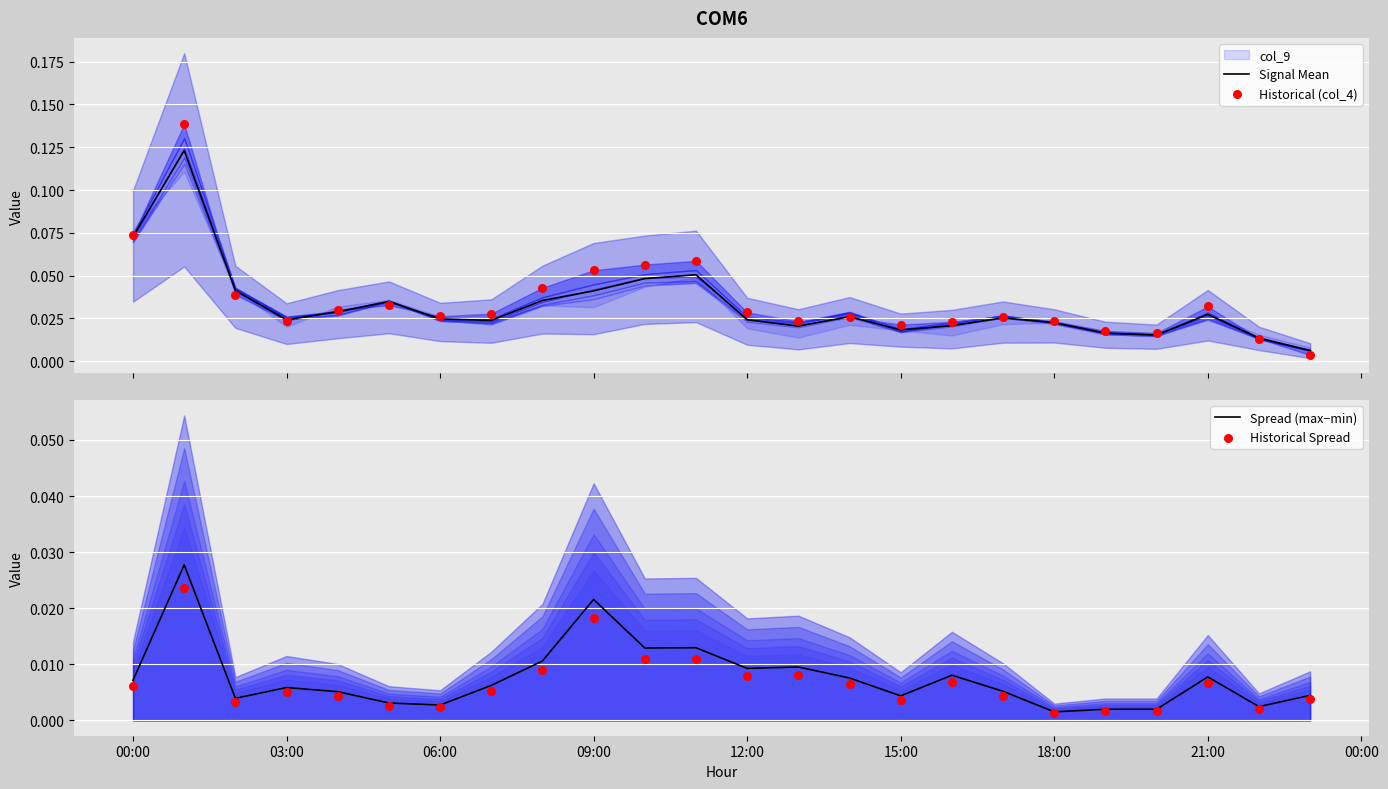

What is the total value across all series at 00:00?

0.2